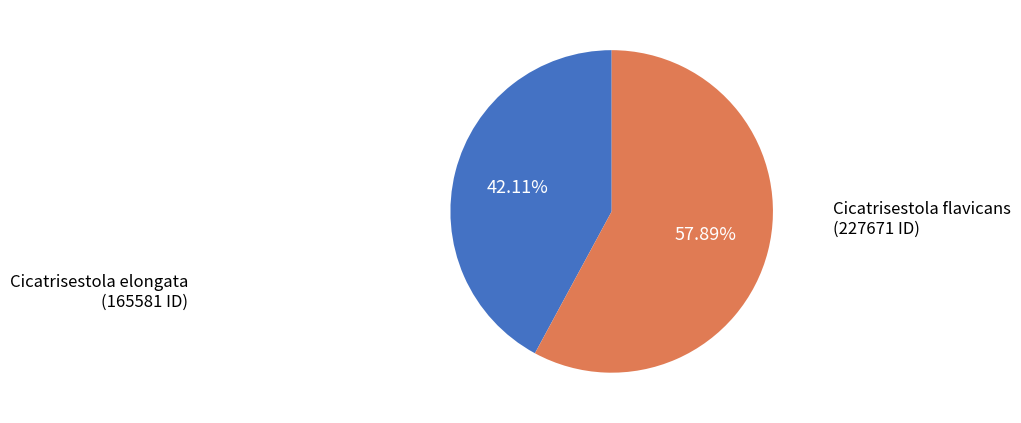

Rank the categories by value from lowest to highest.

Cicatrisestola elongata, Cicatrisestola flavicans